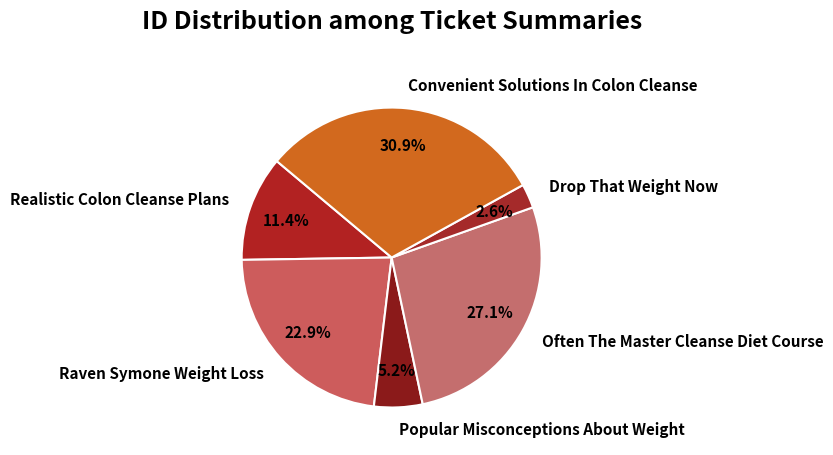

What is the smallest slice in the pie chart?

Drop That Weight Now